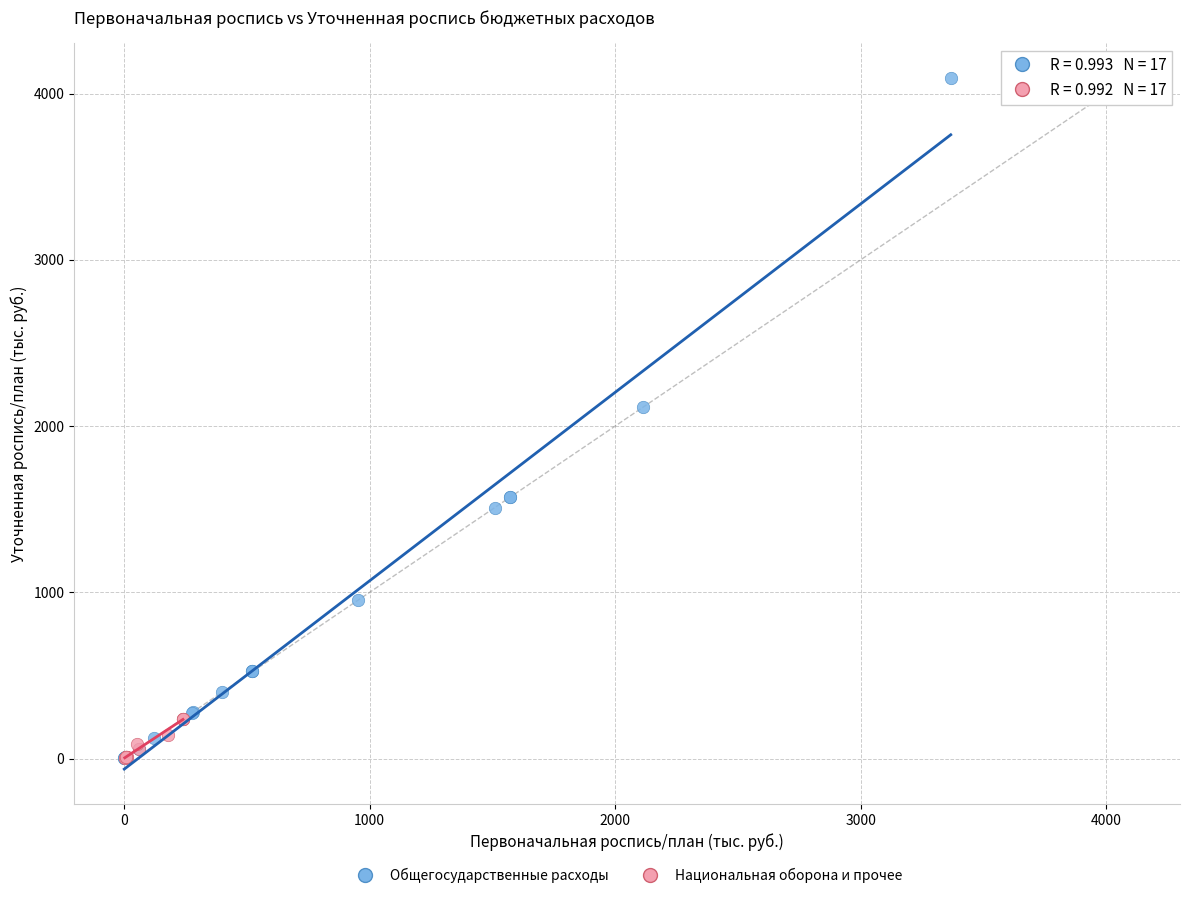

What are all the series names shown in the legend?

Общегосударственные расходы, Национальная оборона и прочее